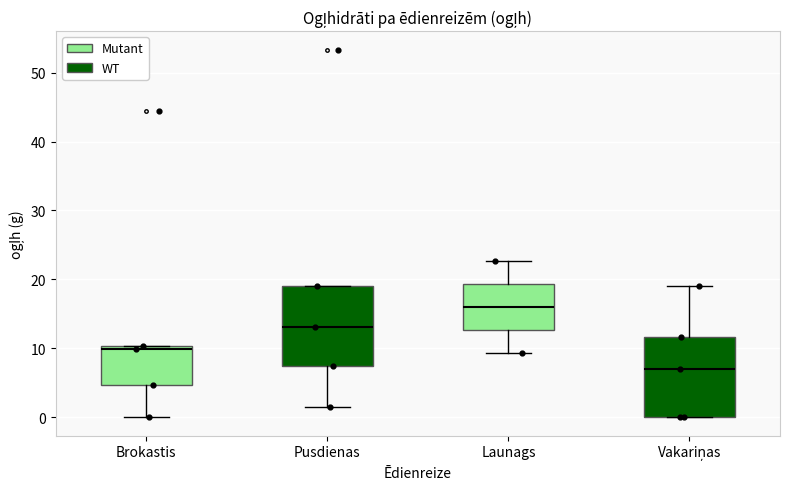

Where does the lower whisker of the box for Brokastis end on the y-axis? The values are not printed on the chart, so give them approximately, as read against the axis.

0